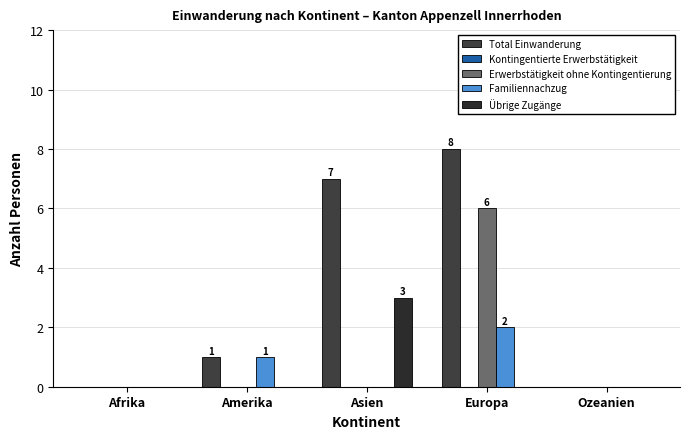

Does the chart contain stacked bars?

No